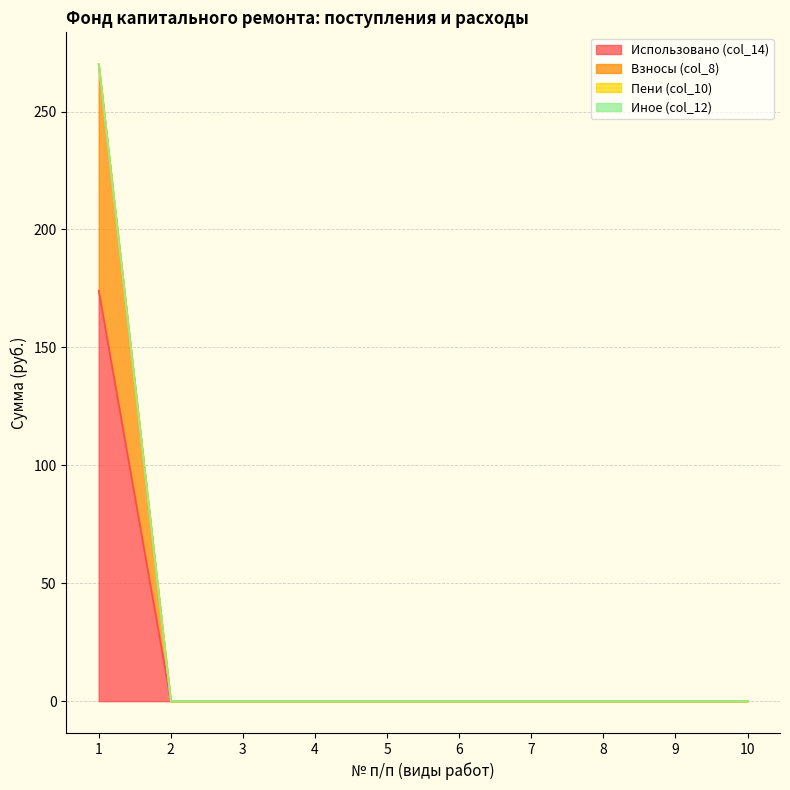

True or false: Взносы (col_8) and Использовано (col_14) intersect in this chart.

False